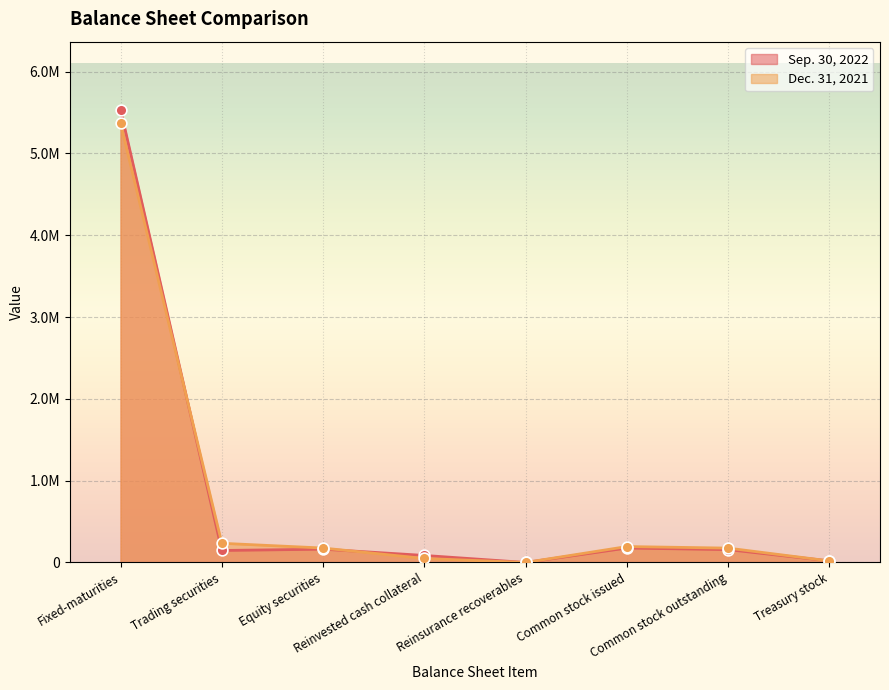

What are all the series names shown in the legend?

Sep. 30, 2022, Dec. 31, 2021